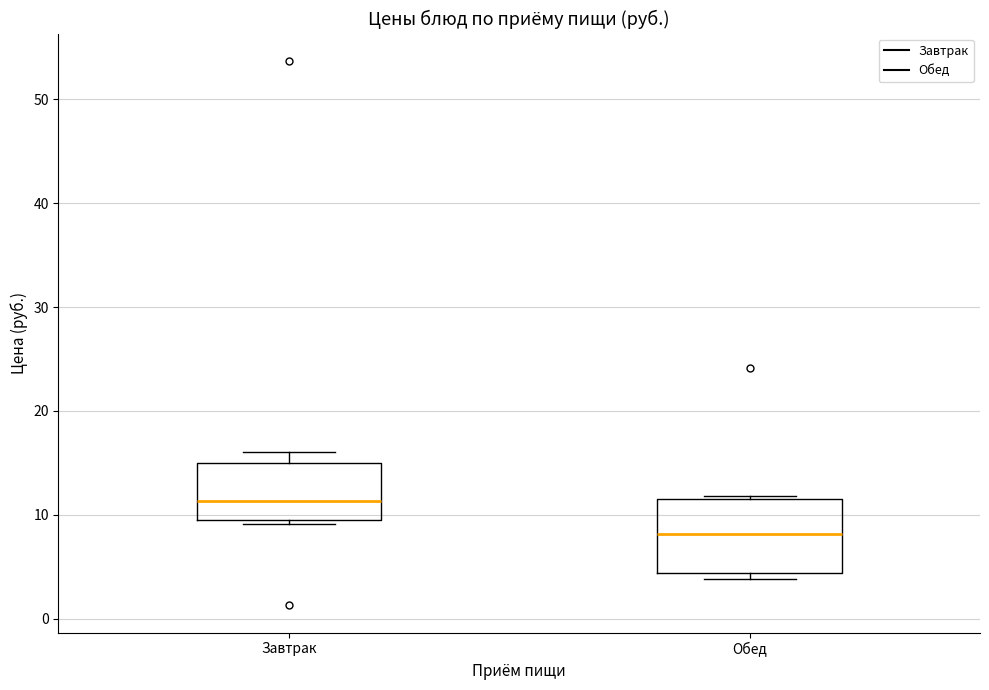

Reading left to right, transcribe this box plot: for each box, give where its median line is, the range the box spans, and where its two whiskers end, as read against the y-axis. The values are not printed on the chart, so give them approximately, as read against the axis.

Завтрак: median 11, box 10 to 15, whiskers 9 to 16
Обед: median 8, box 4 to 12, whiskers 4 (just below the box's lower edge) to 12